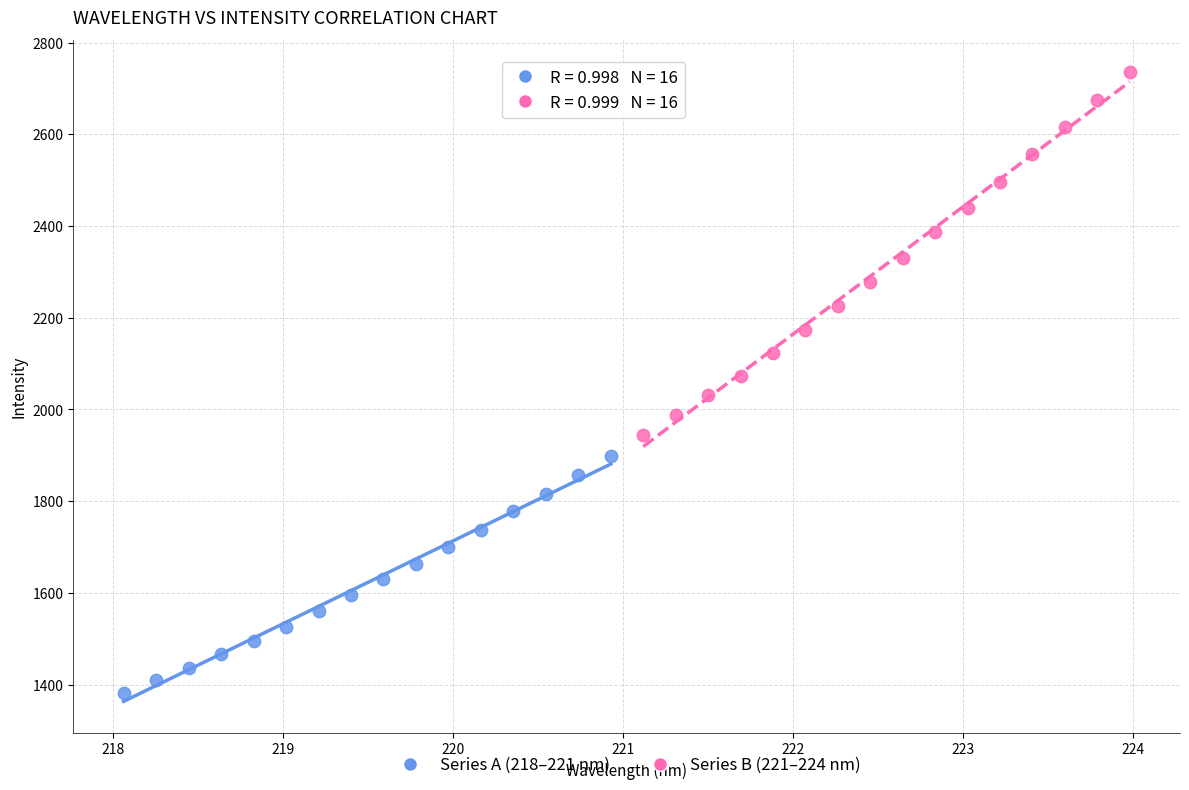

Which series reaches the maximum Y coordinate?

Series B (221–224 nm)